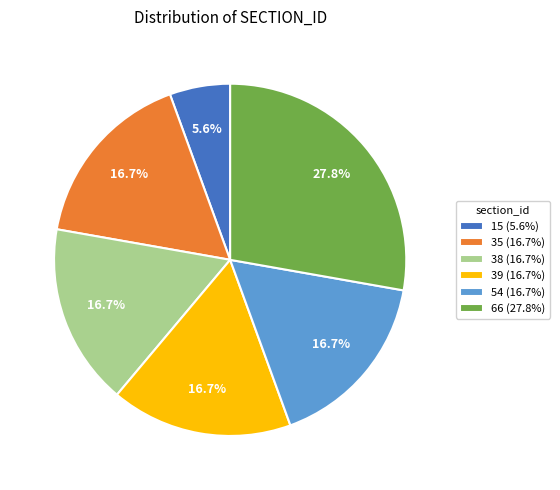

What percentage is the 39 slice, to the nearest percent?

17%